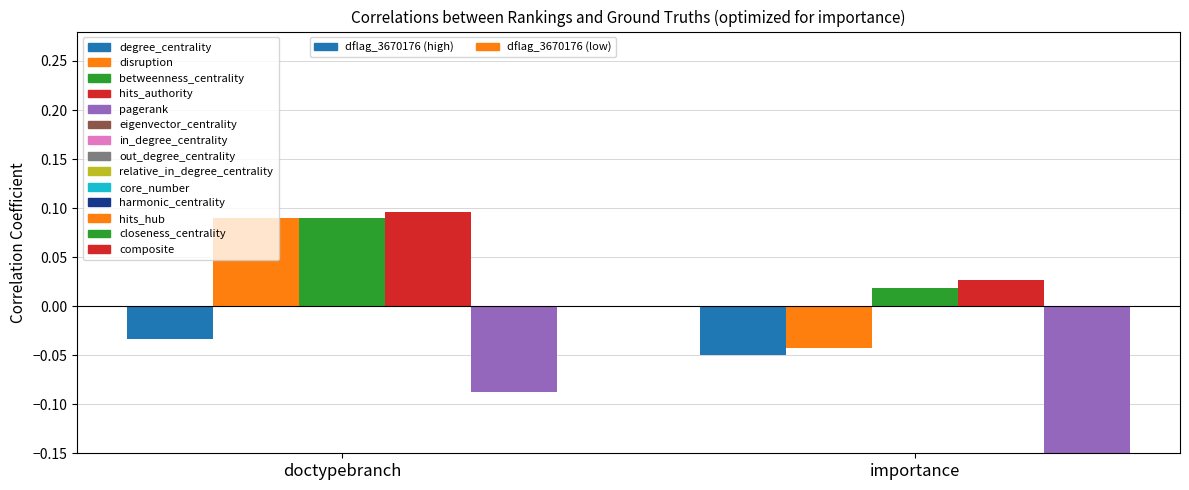

At importance, list the series in order from largest to smallest.

scan_angle, satz, sata, dnbrad, li